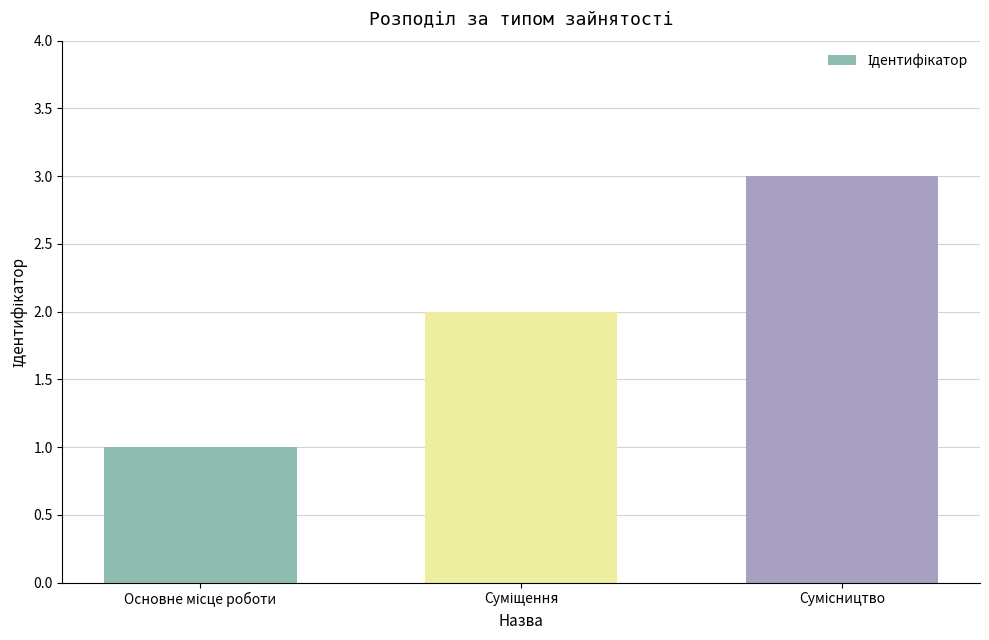

What is the sum of all values?

6